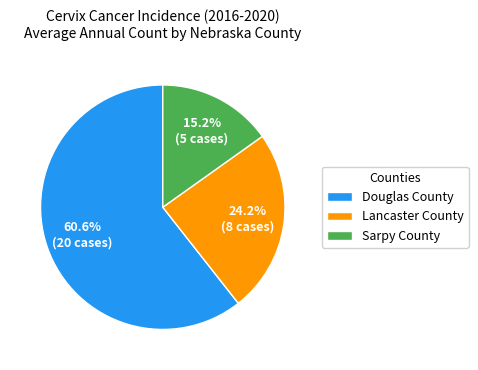

To the nearest percent, what percentage of the pie is Douglas County?

61%